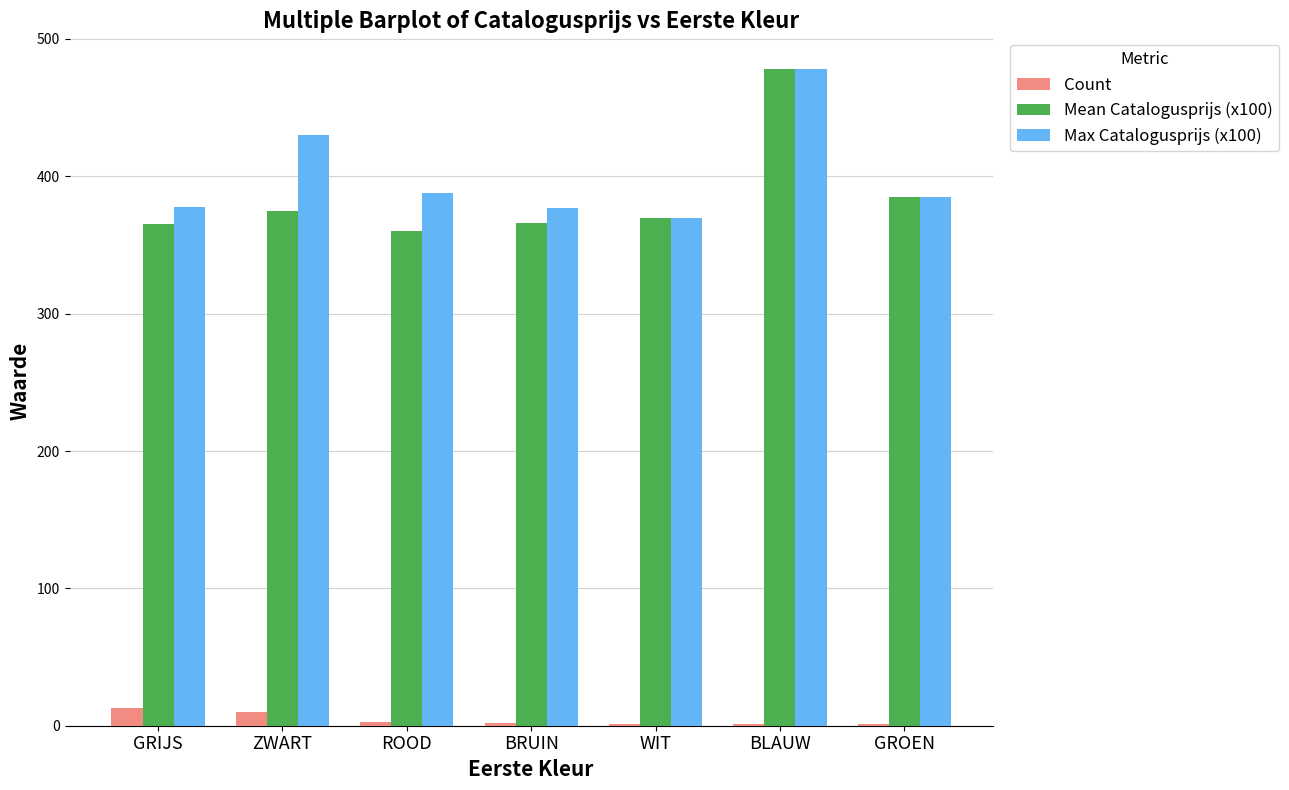

Is the value of Max Catalogusprijs (x100) at GROEN greater than the value of Count at GRIJS?

Yes